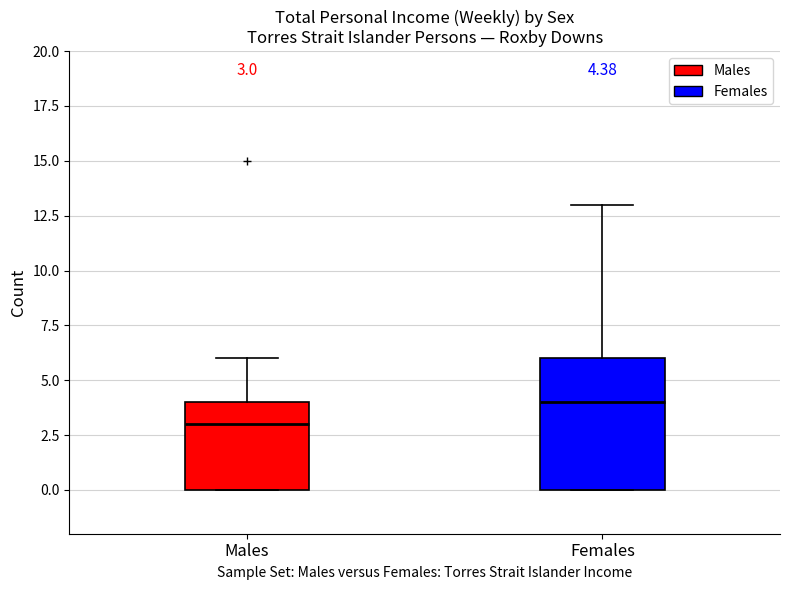

Which box has the highest median line?

Females